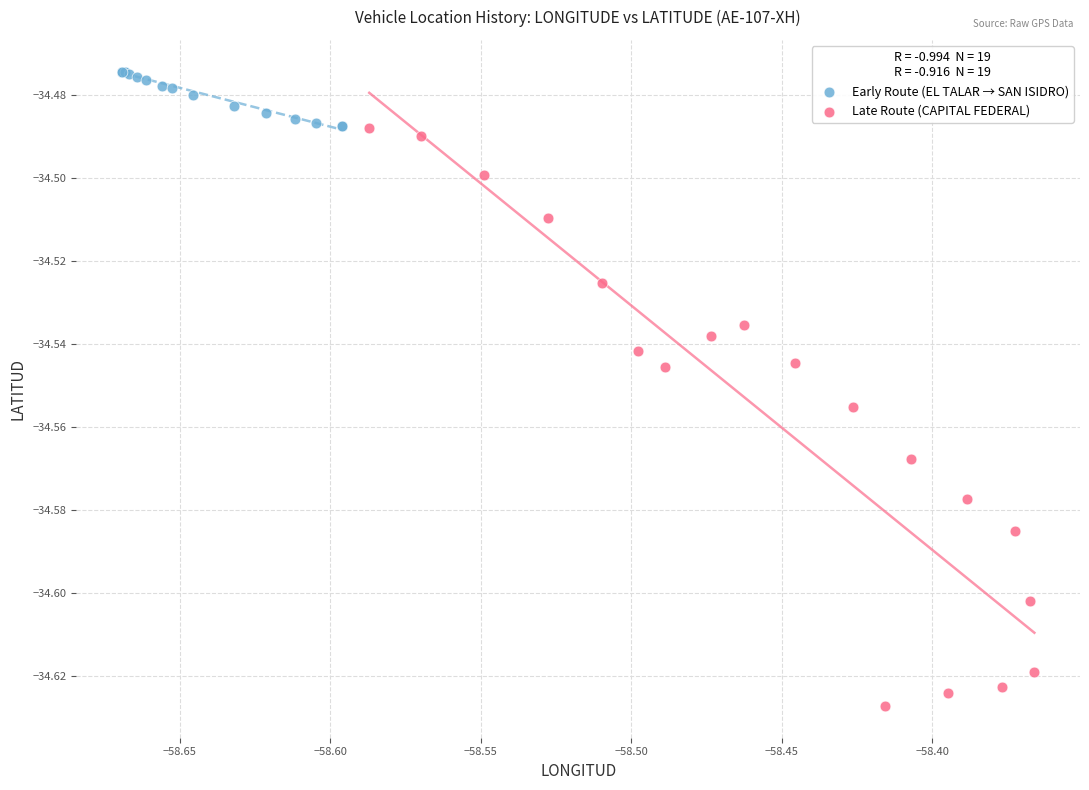

Which series contains the highest Y value?

Early Route (EL TALAR → SAN ISIDRO)